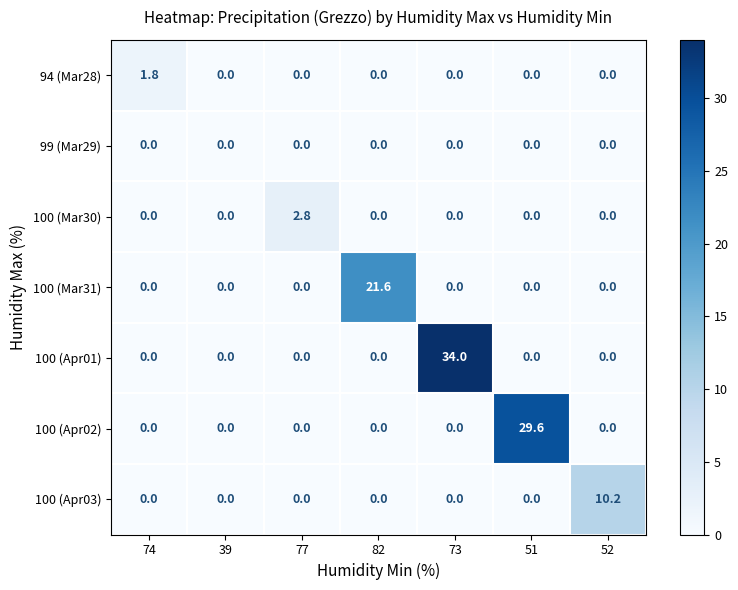

Which series has the largest range (max minus min)?

100 (Apr01)